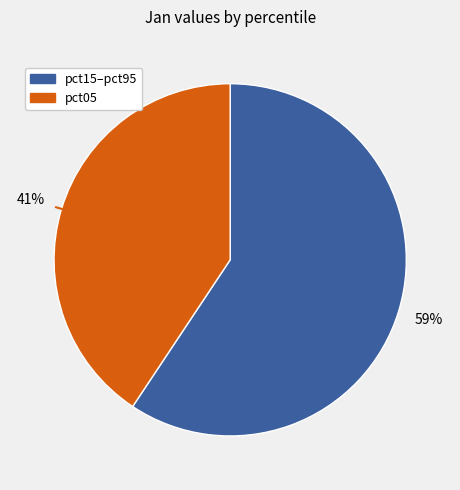

Is there a majority slice in this chart?

Yes